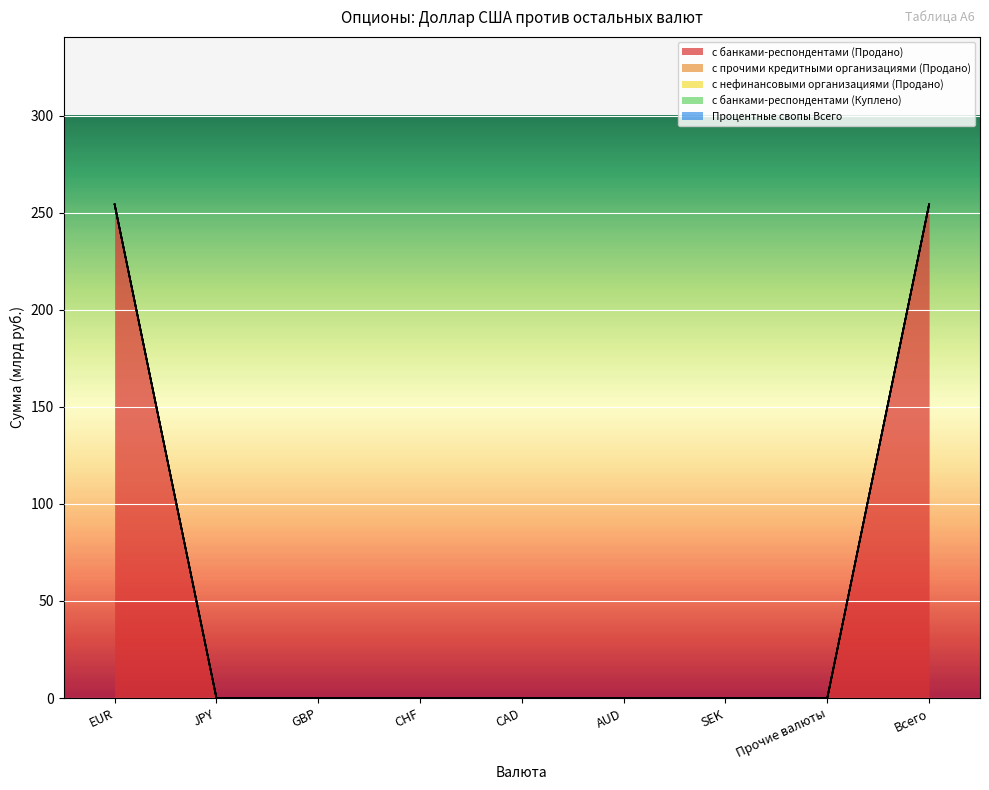

Which series changed the most between CHF and AUD?

с банками-респондентами (Продано)